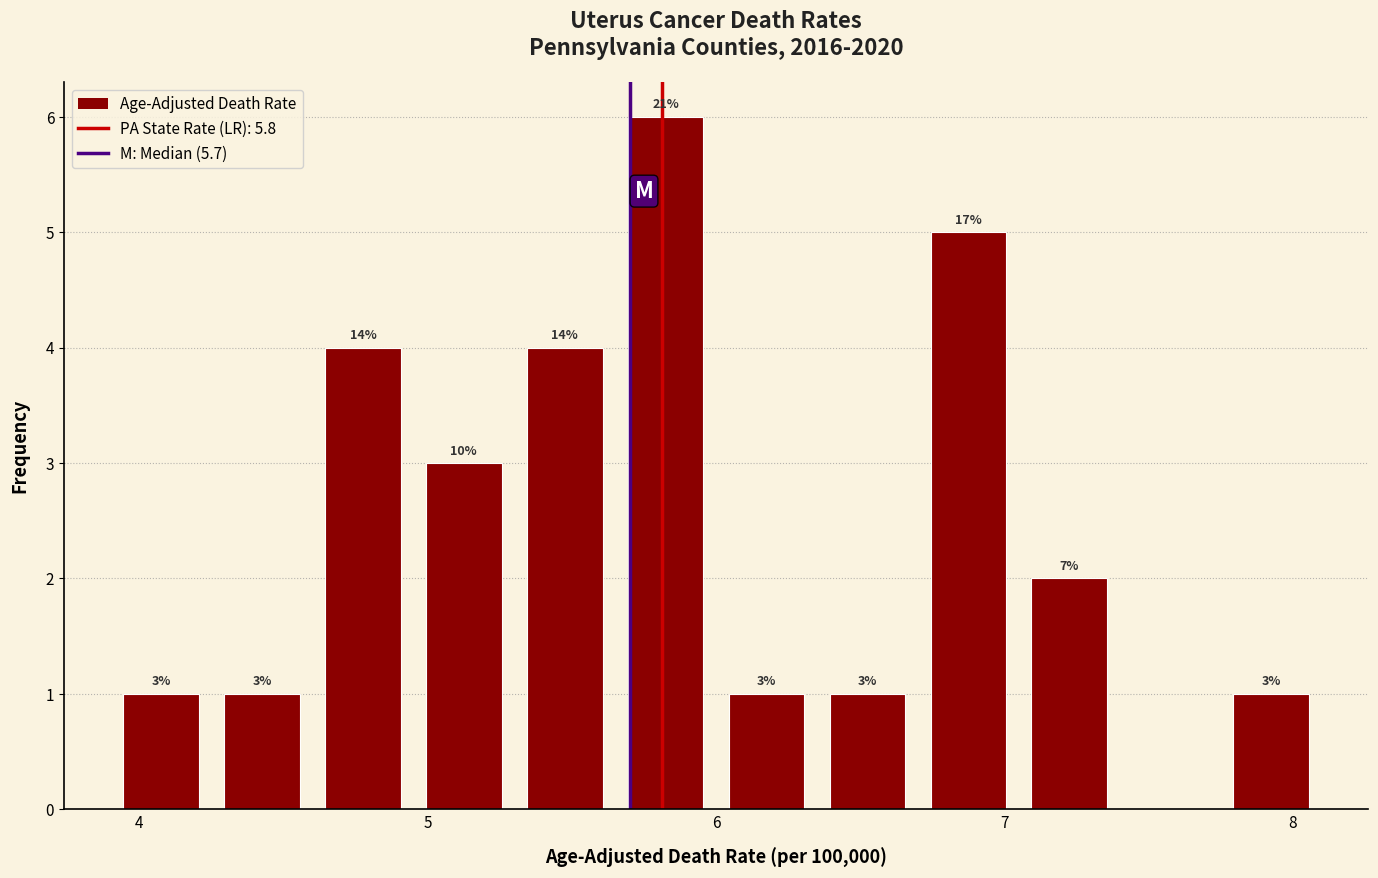

Around what value on the x-axis is the tallest bar? Give the approximate position of its centre, as read against the axis.

5.8